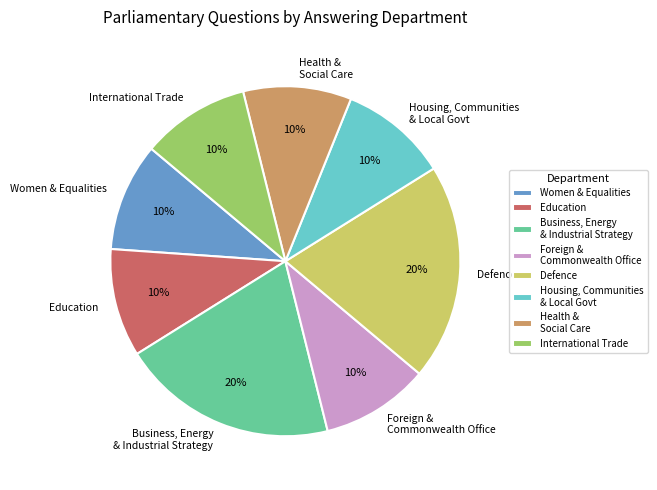

How many segments does this pie chart have?

8